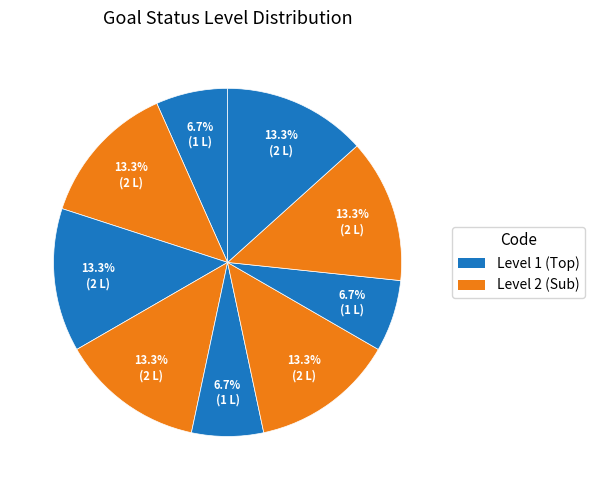

How many segments does this pie chart have?

9